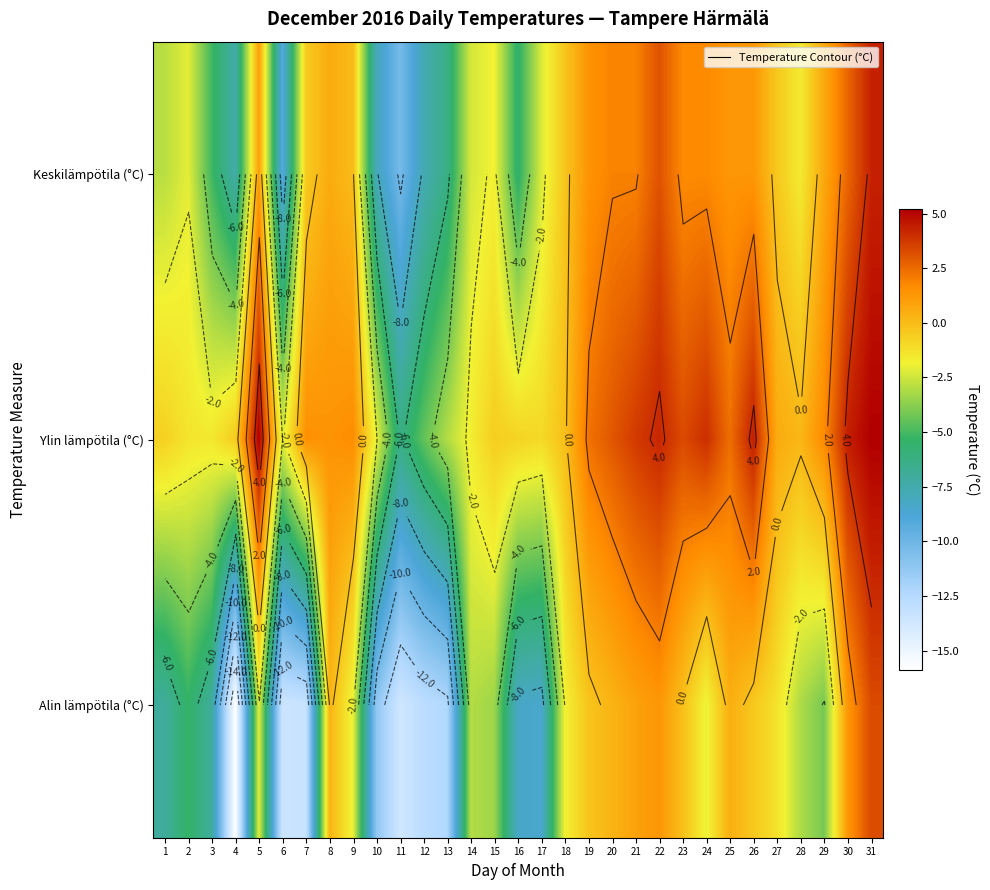

What is the average value of the Keskilämpötila (°C) series?

-1.6